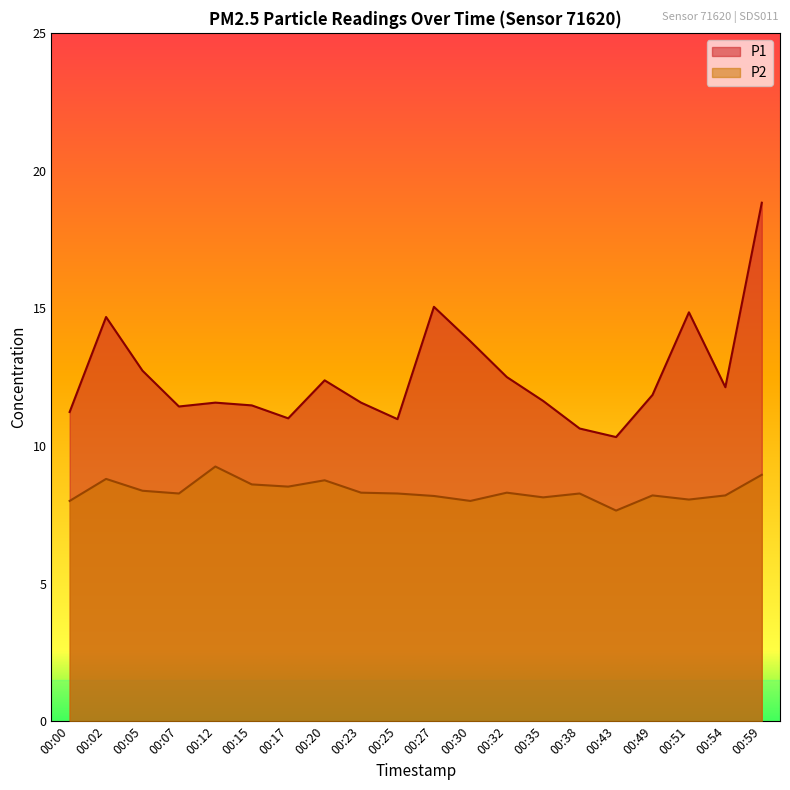

List the labels in order of P1 value, smallest first.

00:43, 00:38, 00:25, 00:17, 00:00, 00:07, 00:15, 00:12, 00:23, 00:35, 00:49, 00:54, 00:20, 00:32, 00:05, 00:30, 00:02, 00:51, 00:27, 00:59